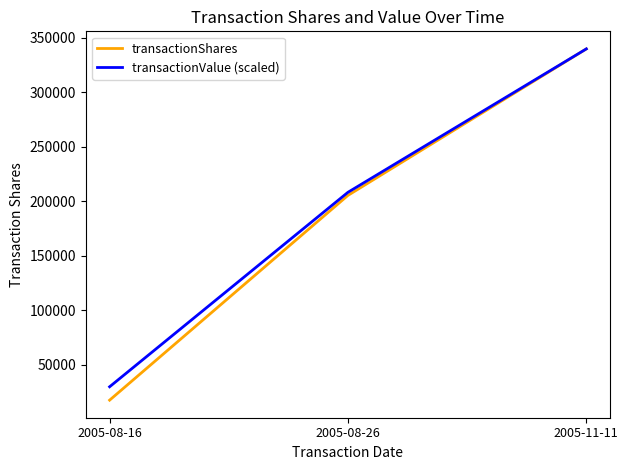

At which label is transactionShares closest to 178690?

2005-08-26